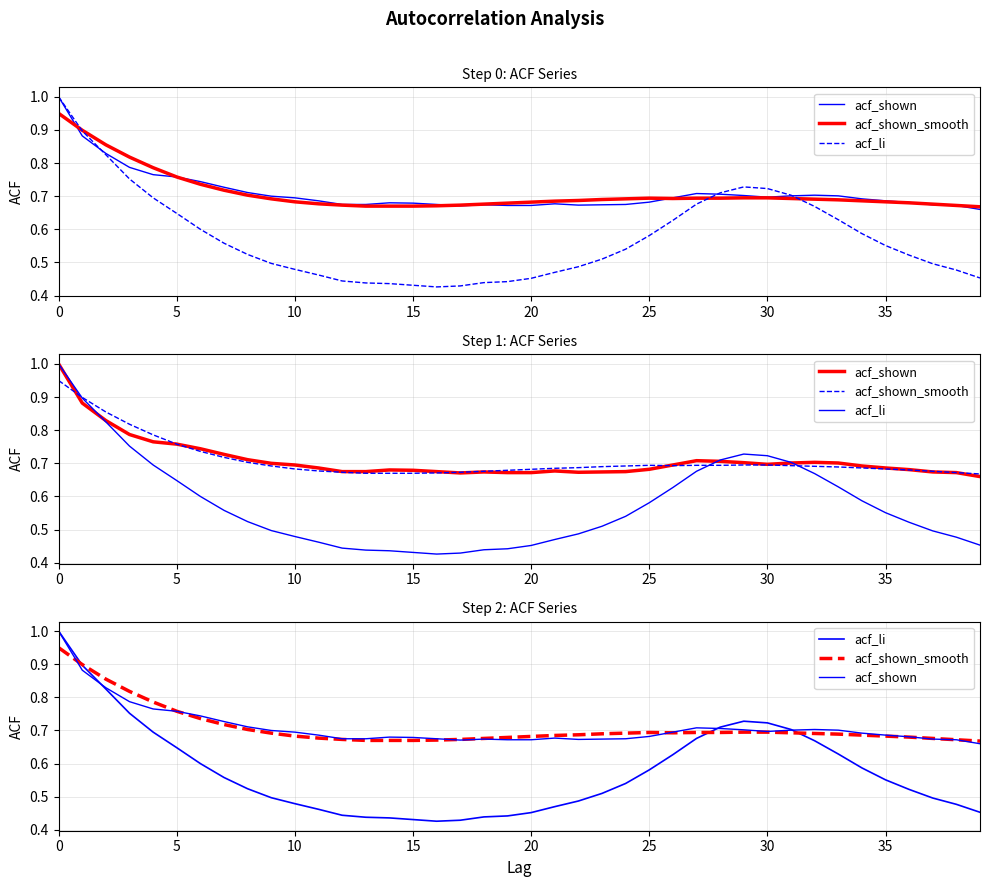

Reading left to right, extract all data points from this chart.

acf_shown: 1.0	0.9	0.8	0.8	0.8	0.8	0.7	0.7	0.7	0.7	0.7	0.7	0.7	0.7	0.7	0.7	0.7	0.7	0.7	0.7	0.7	0.7	0.7	0.7	0.7	0.7	0.7	0.7	0.7	0.7	0.7	0.7	0.7	0.7	0.7	0.7	0.7	0.7	0.7	0.7
acf_shown_smooth: 0.9	0.9	0.9	0.8	0.8	0.8	0.7	0.7	0.7	0.7	0.7	0.7	0.7	0.7	0.7	0.7	0.7	0.7	0.7	0.7	0.7	0.7	0.7	0.7	0.7	0.7	0.7	0.7	0.7	0.7	0.7	0.7	0.7	0.7	0.7	0.7	0.7	0.7	0.7	0.7
acf_li: 1.0	0.9	0.8	0.8	0.7	0.6	0.6	0.6	0.5	0.5	0.5	0.5	0.4	0.4	0.4	0.4	0.4	0.4	0.4	0.4	0.5	0.5	0.5	0.5	0.5	0.6	0.6	0.7	0.7	0.7	0.7	0.7	0.7	0.6	0.6	0.6	0.5	0.5	0.5	0.5